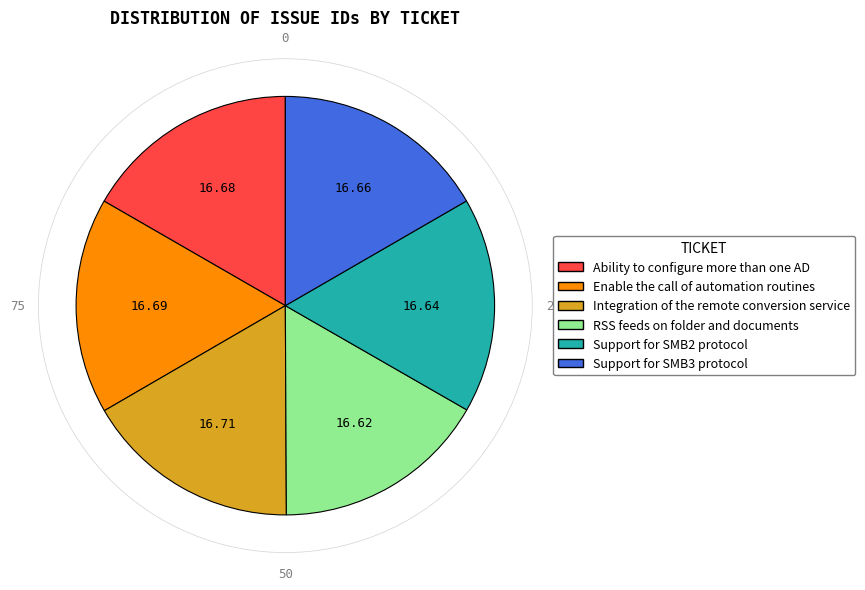

What is the ratio of the value at Integration of the remote conversion service to the value at Ability to configure more than one AD?

1.0